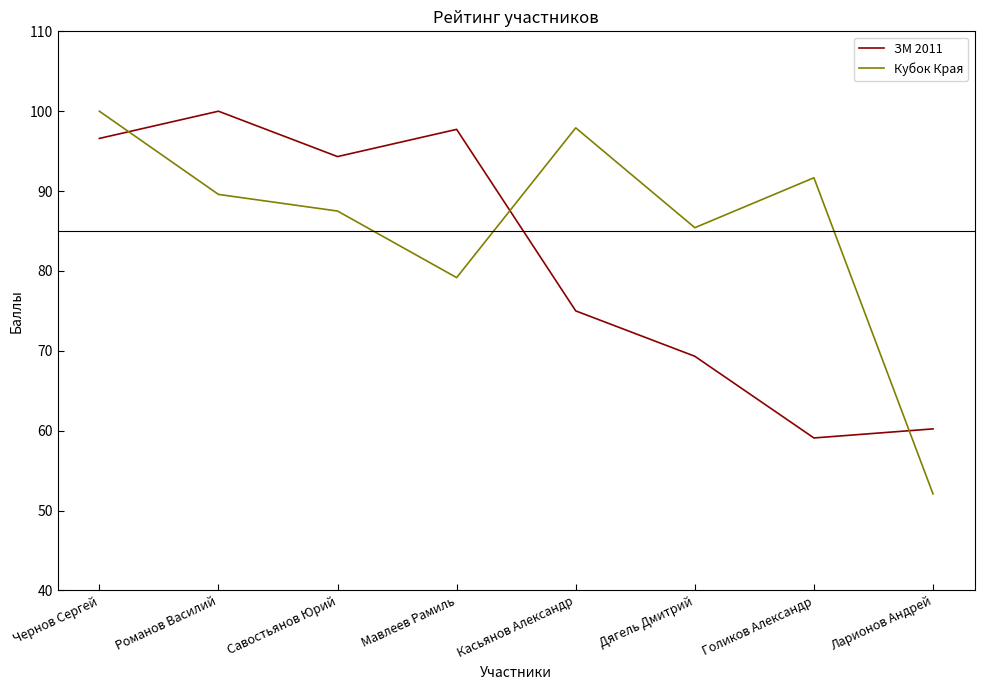

What are all the series names shown in the legend?

ЗМ 2011, Кубок Края